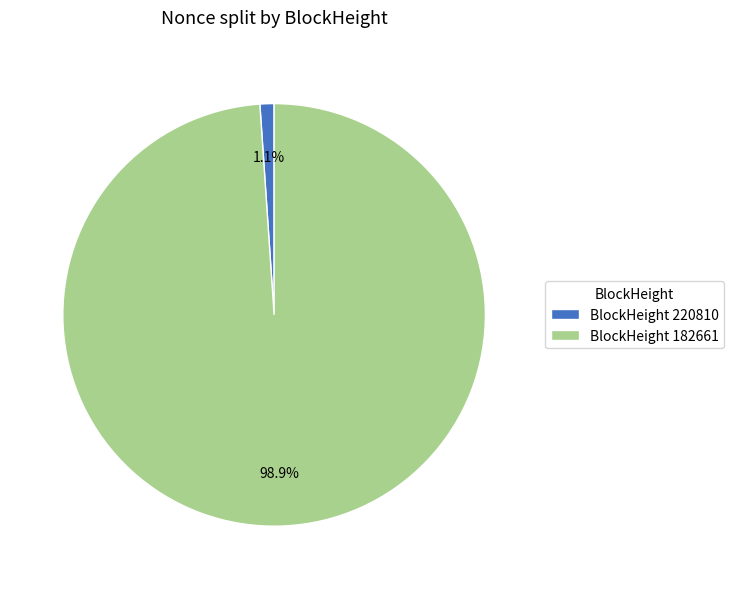

To the nearest percent, what is the average slice percentage?

50%